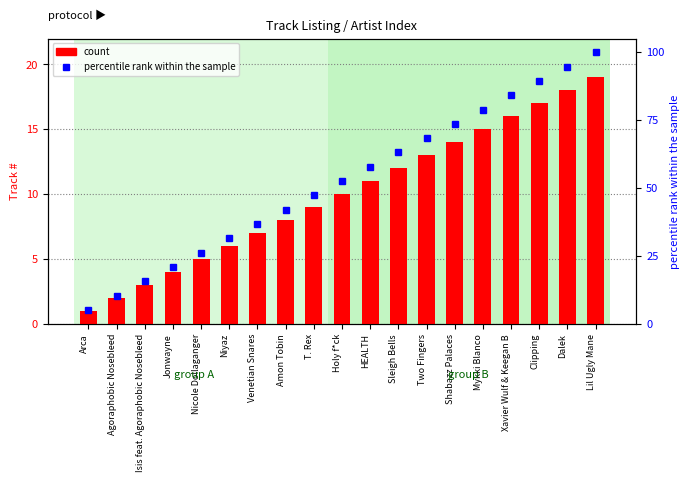

The value at Clipping is 10. True or false?

False